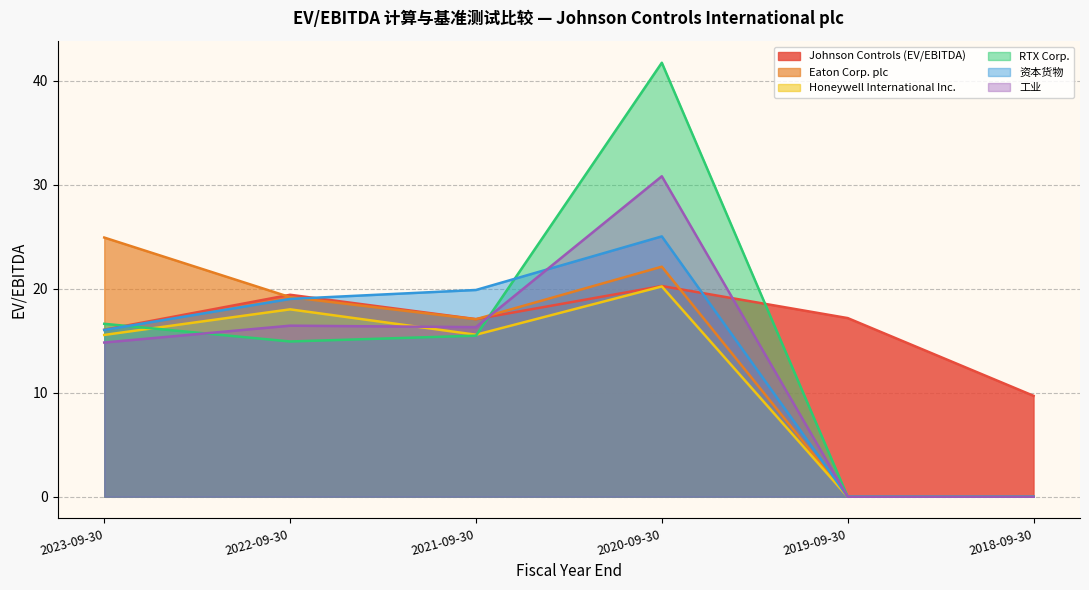

What is the label of the 2nd point from the left?

2022-09-30